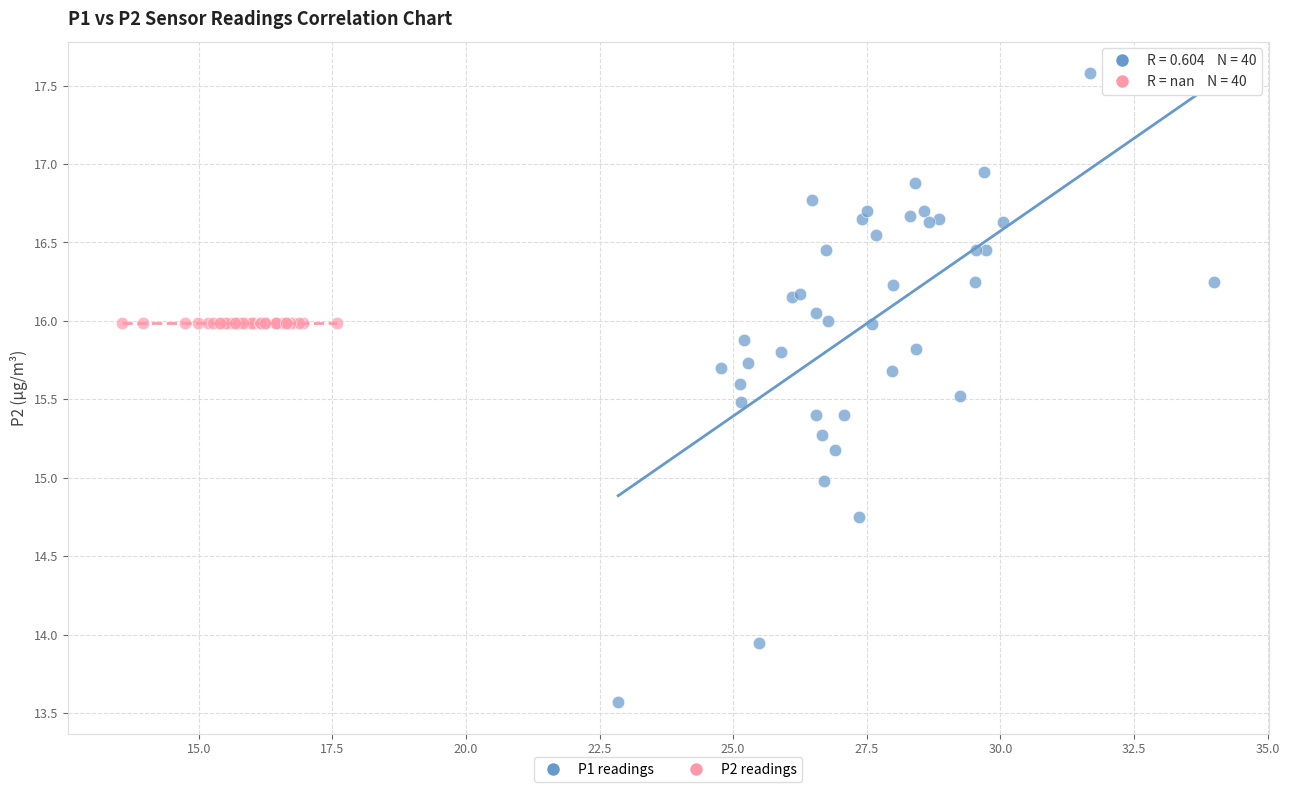

Which series reaches the maximum Y coordinate?

P1 readings